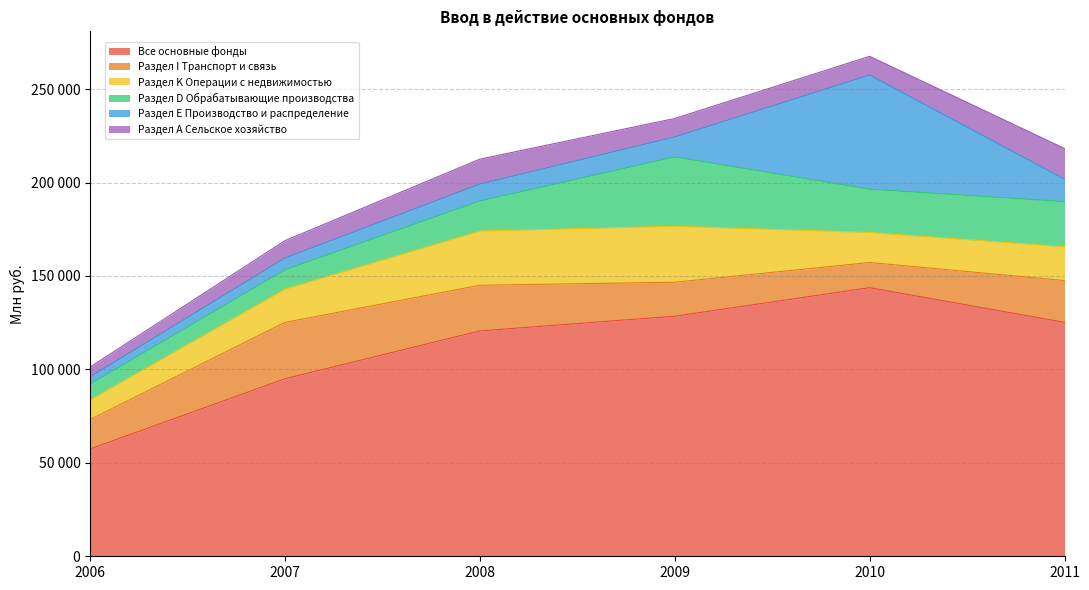

Between 2010 and 2011, which series saw the biggest shift?

Раздел Е Производство и распределение